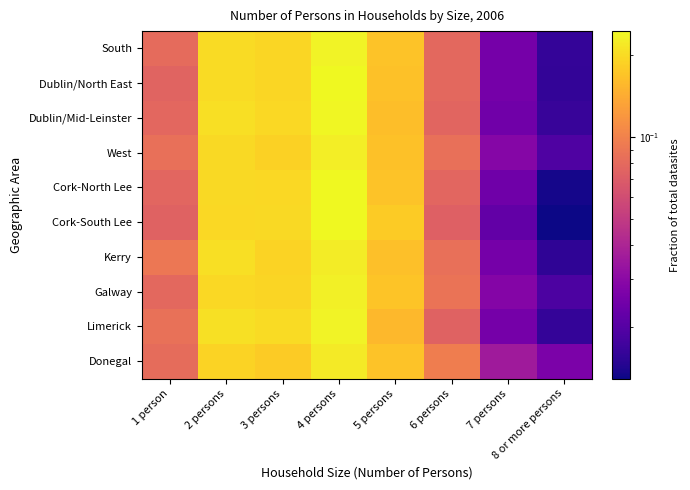

Reading left to right, list all the values displayed in this chart.

South: 1 person=0.1	2 persons=0.2	3 persons=0.2	4 persons=0.2	5 persons=0.2	6 persons=0.1	7 persons=0.0	8 or more persons=0.0
Dublin/North East: 1 person=0.1	2 persons=0.2	3 persons=0.2	4 persons=0.2	5 persons=0.2	6 persons=0.1	7 persons=0.0	8 or more persons=0.0
Dublin/Mid-Leinster: 1 person=0.1	2 persons=0.2	3 persons=0.2	4 persons=0.2	5 persons=0.2	6 persons=0.1	7 persons=0.0	8 or more persons=0.0
West: 1 person=0.1	2 persons=0.2	3 persons=0.2	4 persons=0.2	5 persons=0.2	6 persons=0.1	7 persons=0.0	8 or more persons=0.0
Cork-North Lee: 1 person=0.1	2 persons=0.2	3 persons=0.2	4 persons=0.2	5 persons=0.2	6 persons=0.1	7 persons=0.0	8 or more persons=0.0
Cork-South Lee: 1 person=0.1	2 persons=0.2	3 persons=0.2	4 persons=0.2	5 persons=0.2	6 persons=0.1	7 persons=0.0	8 or more persons=0.0
Kerry: 1 person=0.1	2 persons=0.2	3 persons=0.2	4 persons=0.2	5 persons=0.2	6 persons=0.1	7 persons=0.0	8 or more persons=0.0
Galway: 1 person=0.1	2 persons=0.2	3 persons=0.2	4 persons=0.2	5 persons=0.2	6 persons=0.1	7 persons=0.0	8 or more persons=0.0
Limerick: 1 person=0.1	2 persons=0.2	3 persons=0.2	4 persons=0.2	5 persons=0.2	6 persons=0.1	7 persons=0.0	8 or more persons=0.0
Donegal: 1 person=0.1	2 persons=0.2	3 persons=0.2	4 persons=0.2	5 persons=0.2	6 persons=0.1	7 persons=0.0	8 or more persons=0.0